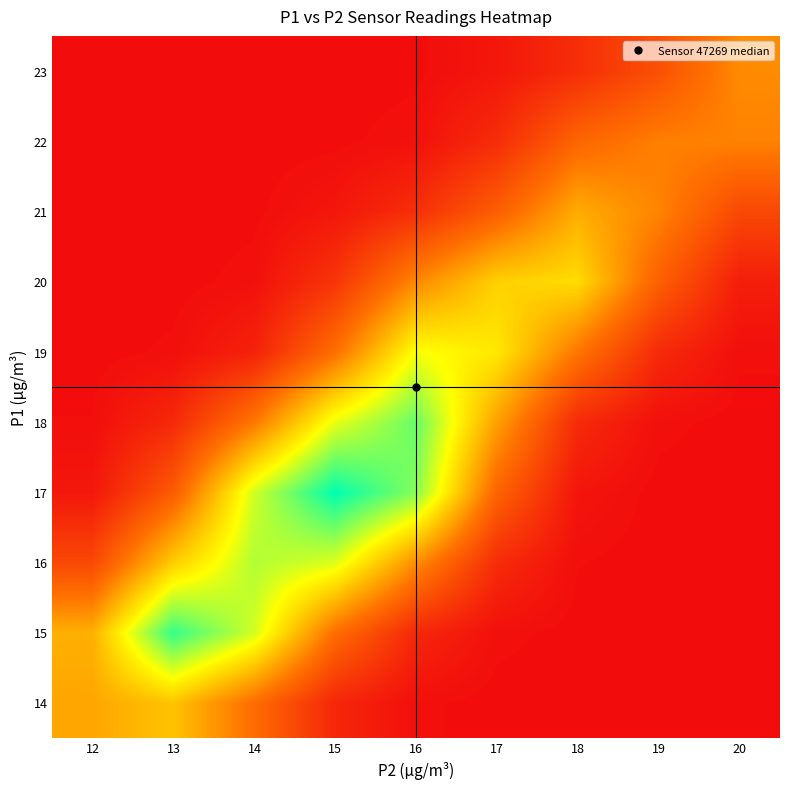

At which category is the sum across all series the highest?

16